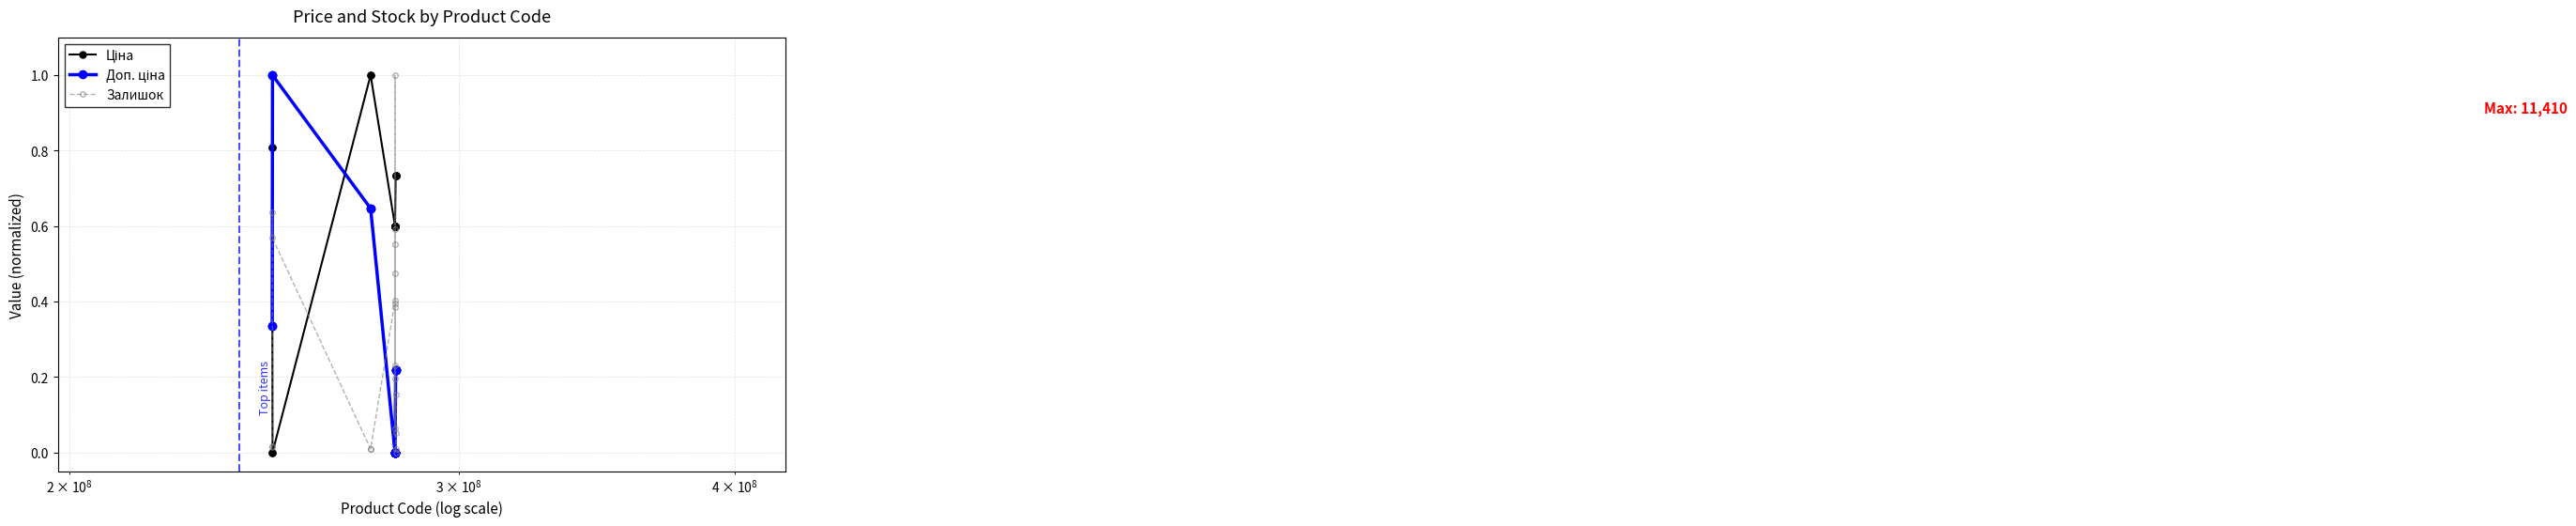

How many distinct data groups are displayed?

3